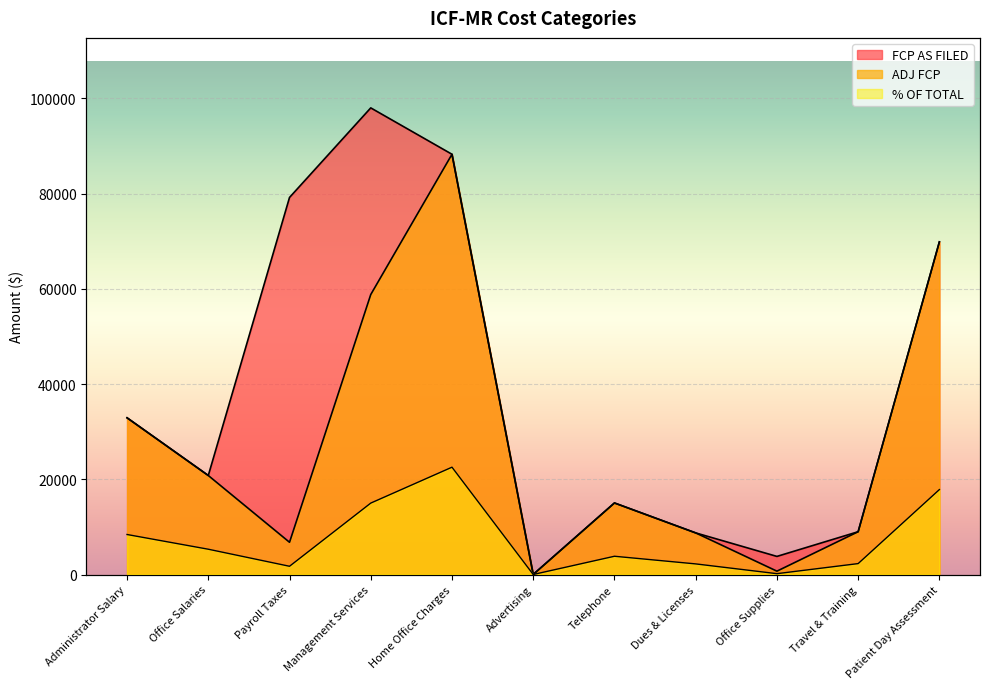

Which category has the lowest value in the ADJ FCP series?

Advertising